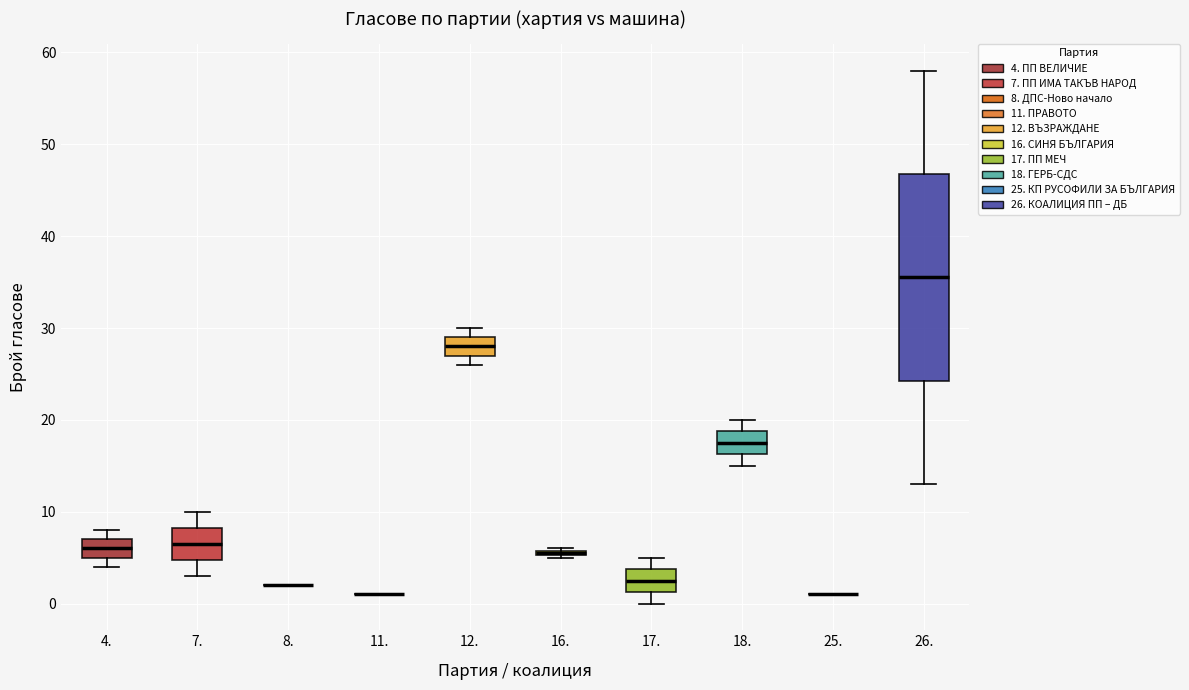

Comparing the boxes themselves (not the whiskers), which one is the tallest?

26.